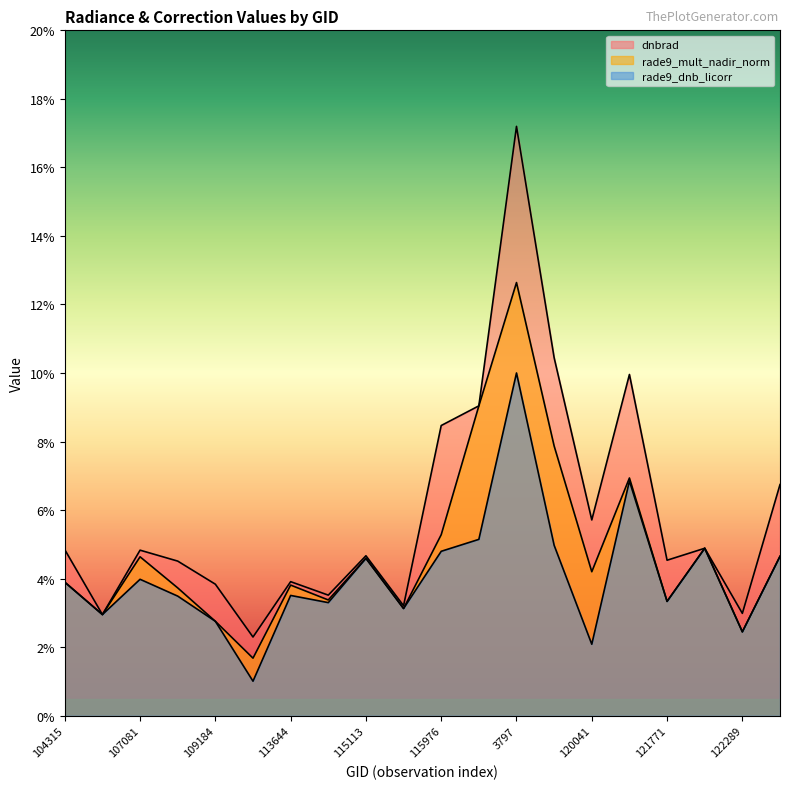

True or false: rade9_dnb_licorr and dnbrad intersect in this chart.

False